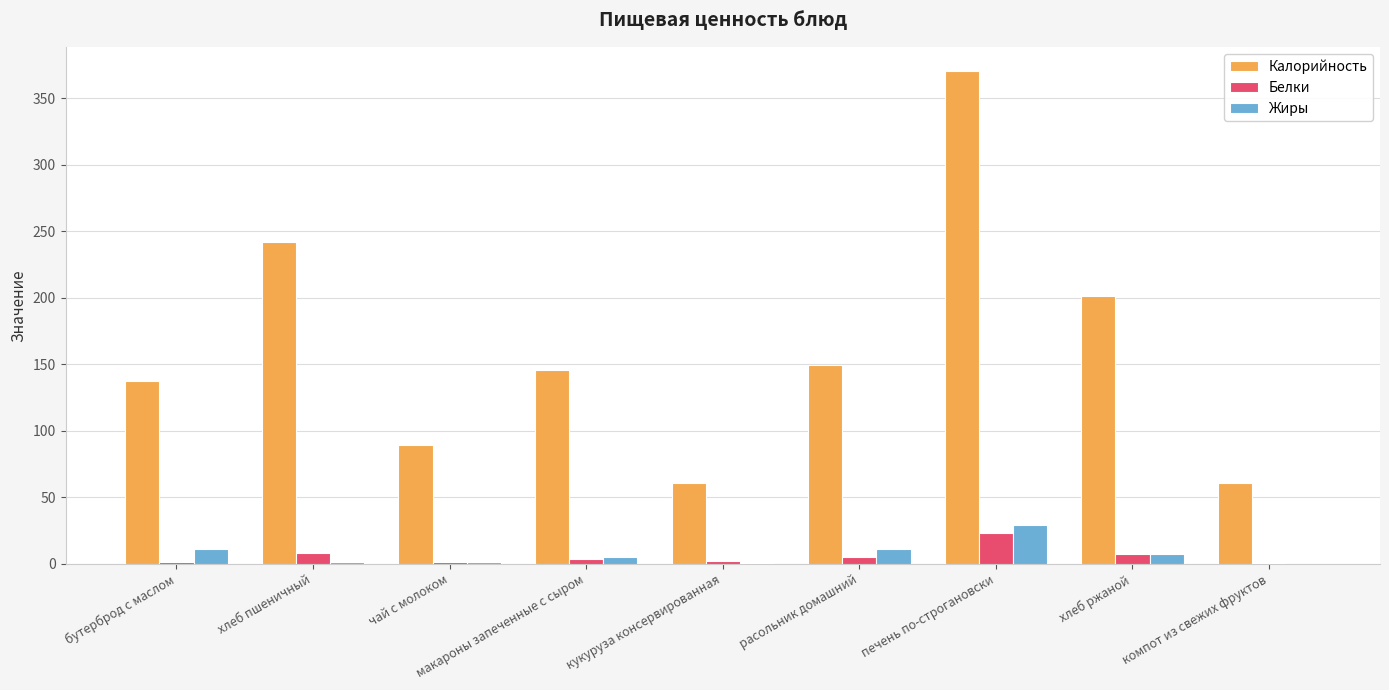

The Калорийность series shows 120.4 at чай с молоком. True or false?

False